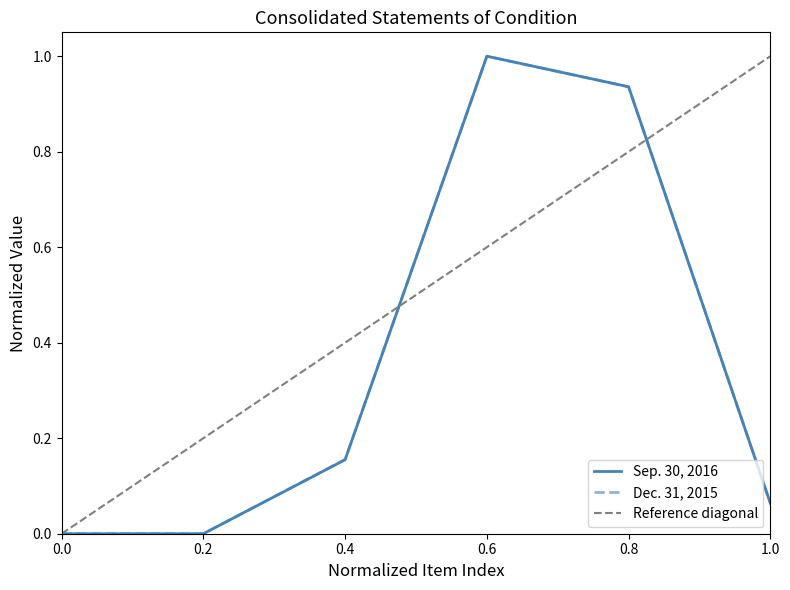

Is it true that Dec. 31, 2015 equals 0.6 at 0.6?

False